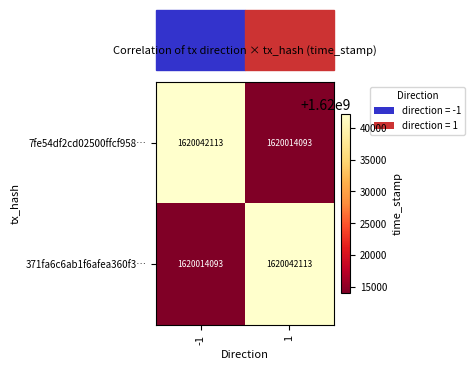

The value of 371fa6c6ab1f6afea360f3… at -1 is 1620014093. True or false?

True